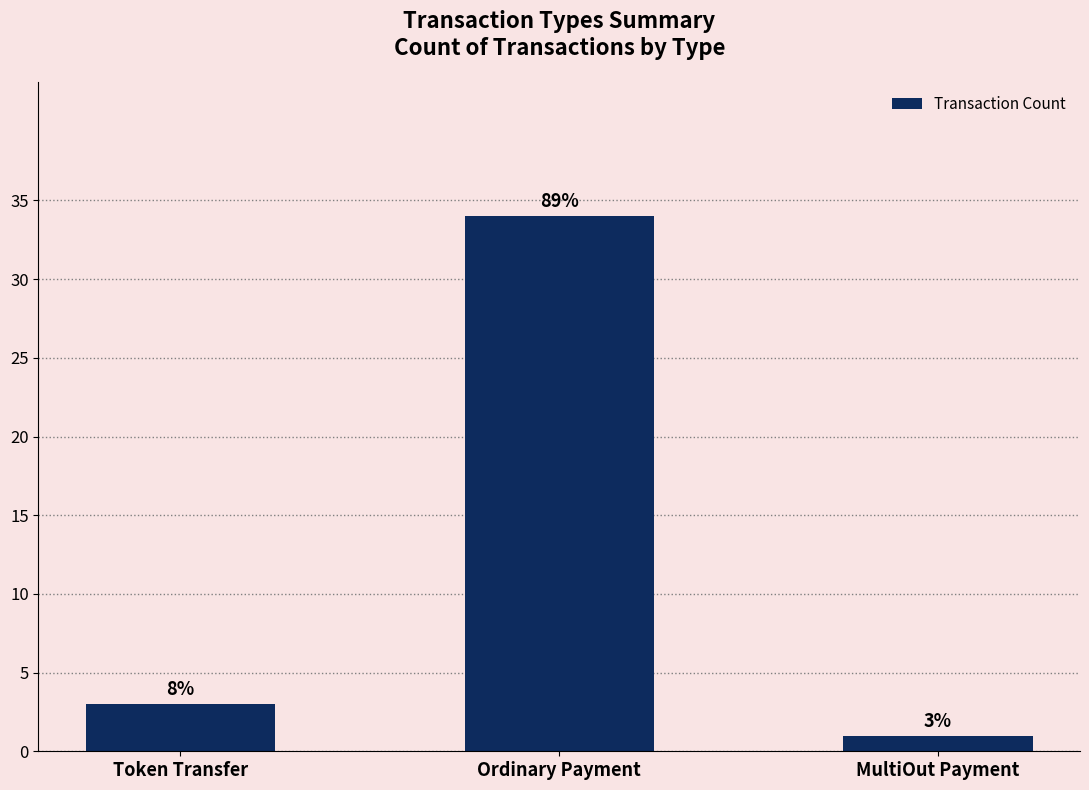

Does the chart contain any negative values?

No